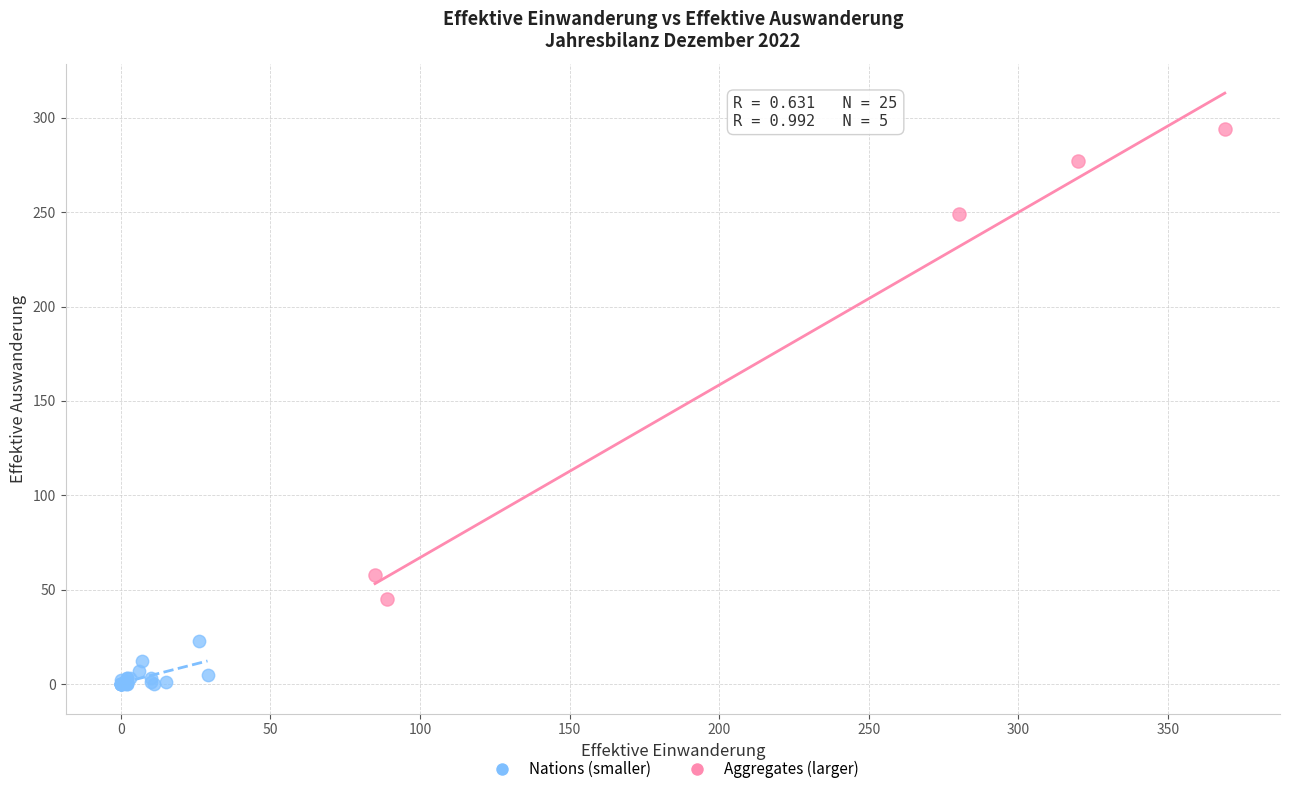

Which series has the largest Y range (max minus min)?

Aggregates (larger)